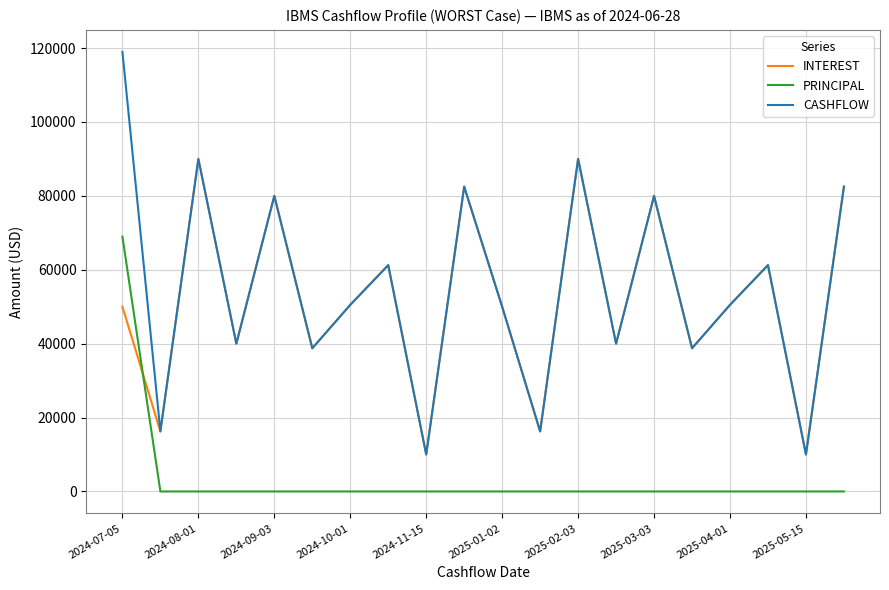

Which series has the widest spread of values?

CASHFLOW